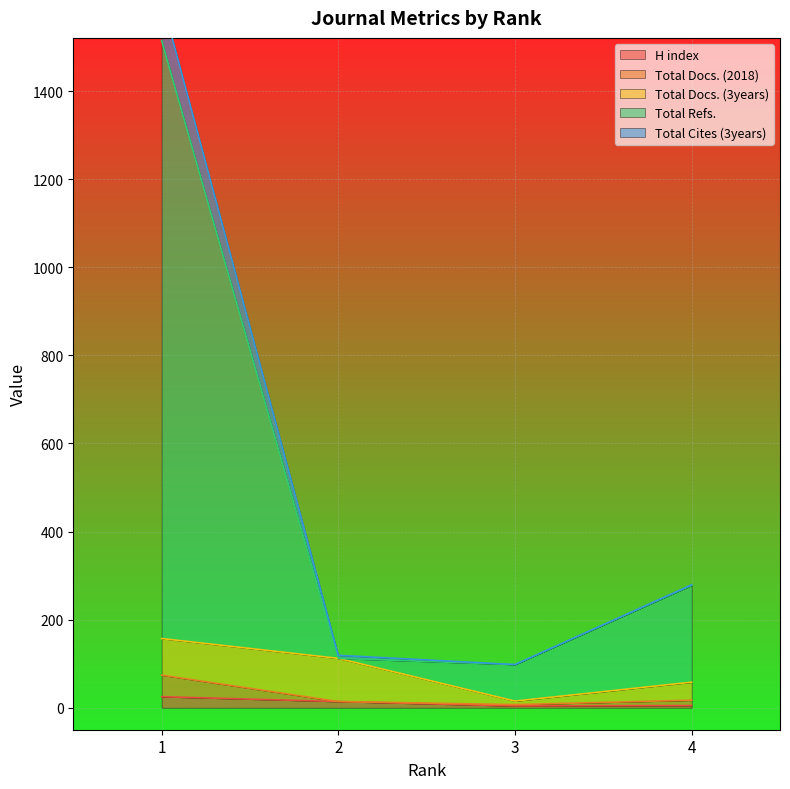

How many interior local valleys does the H index series have?

1